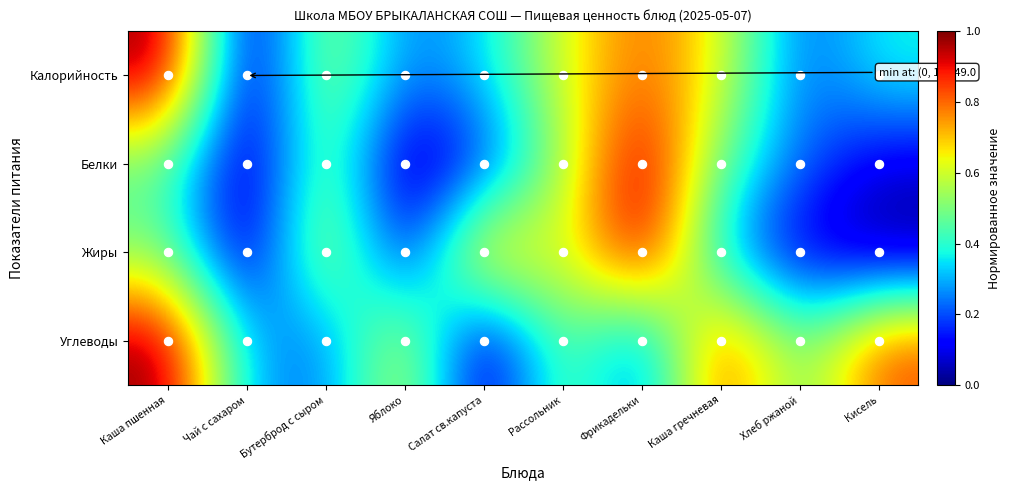

What is the difference between the highest and lowest values at Бутерброд с сыром?

0.4